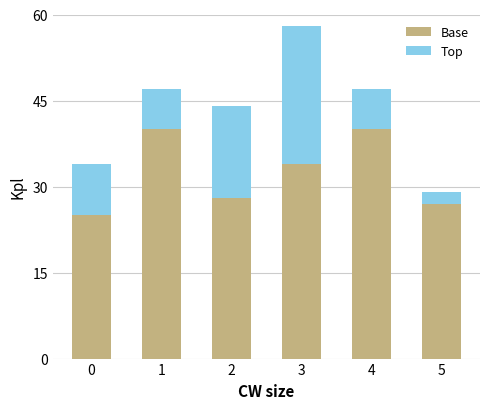

What is the maximum value for Base?

40